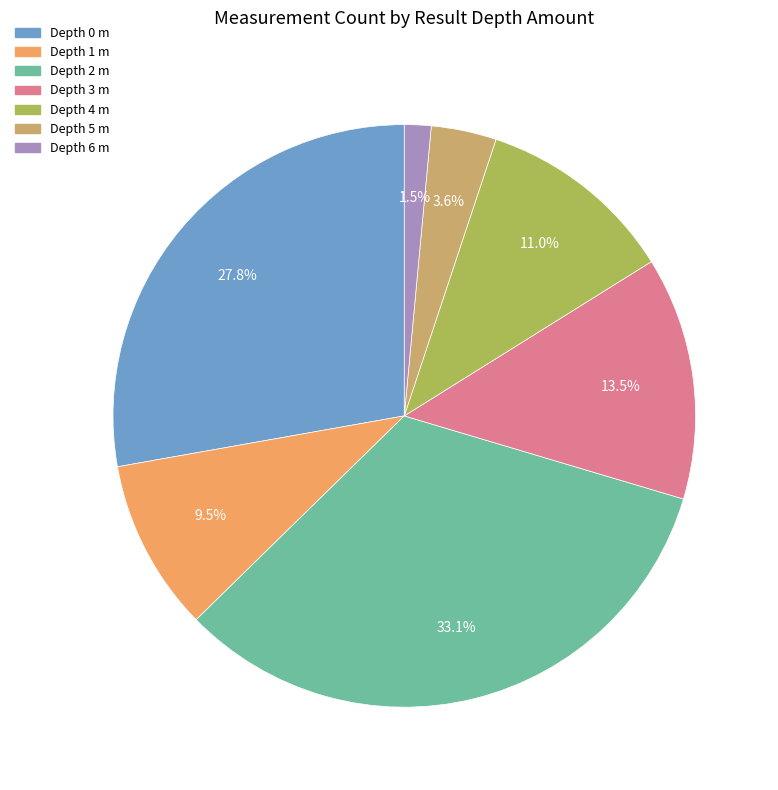

Is there a majority slice in this chart?

No